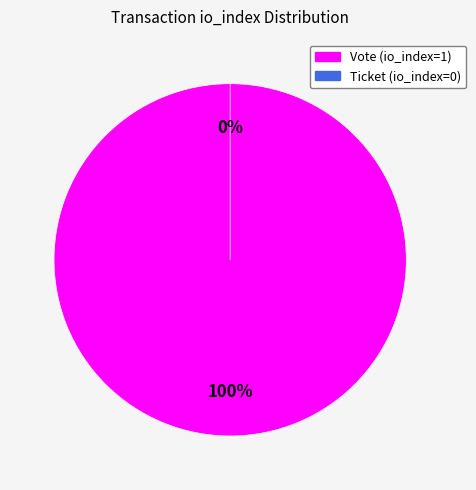

Does Ticket (io_index=0) represent more than half of the total?

No